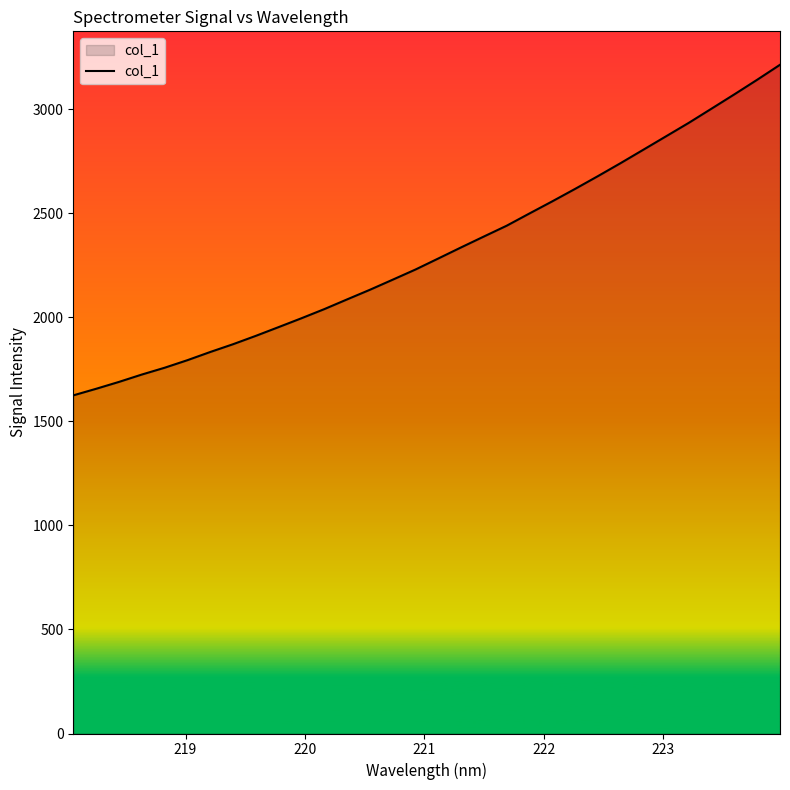

True or false: the data has more than 0 interior local peaks.

False